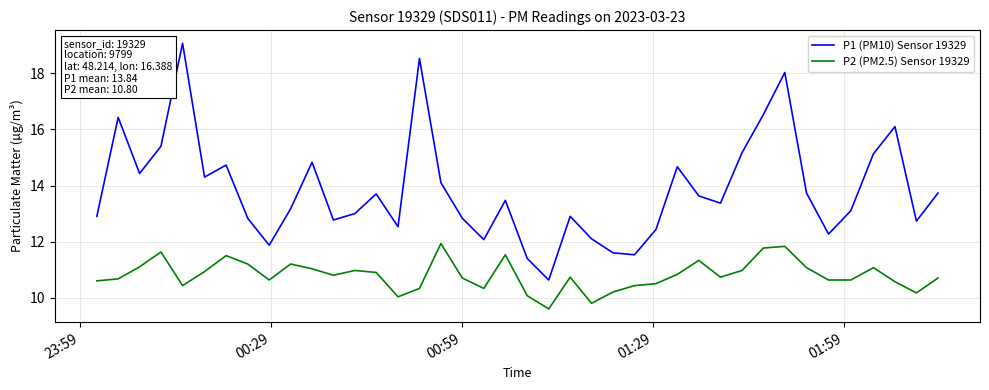

Which series has the largest total across all categories?

P1 (PM10) Sensor 19329